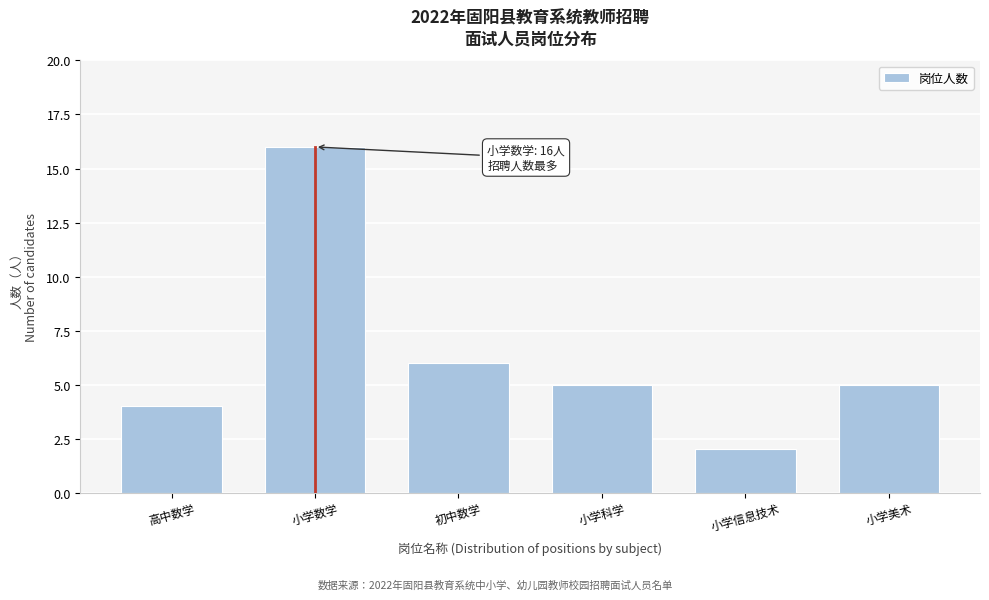

Reading left to right, list all the values displayed in this chart.

4	16	6	5	2	5